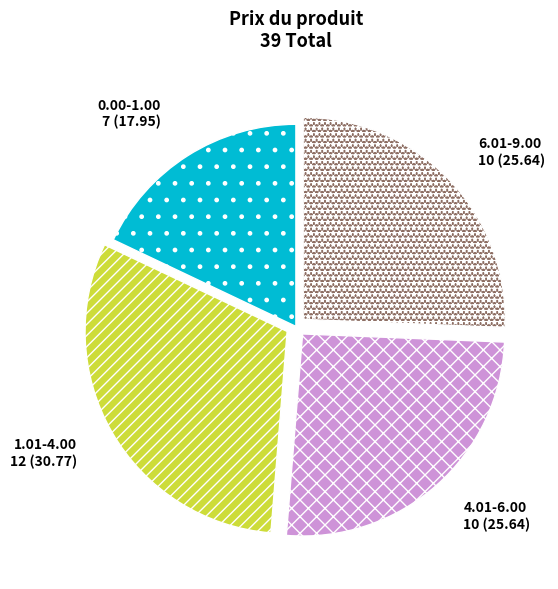

Between 1.01-4.00 and 0.00-1.00, which is larger?

1.01-4.00